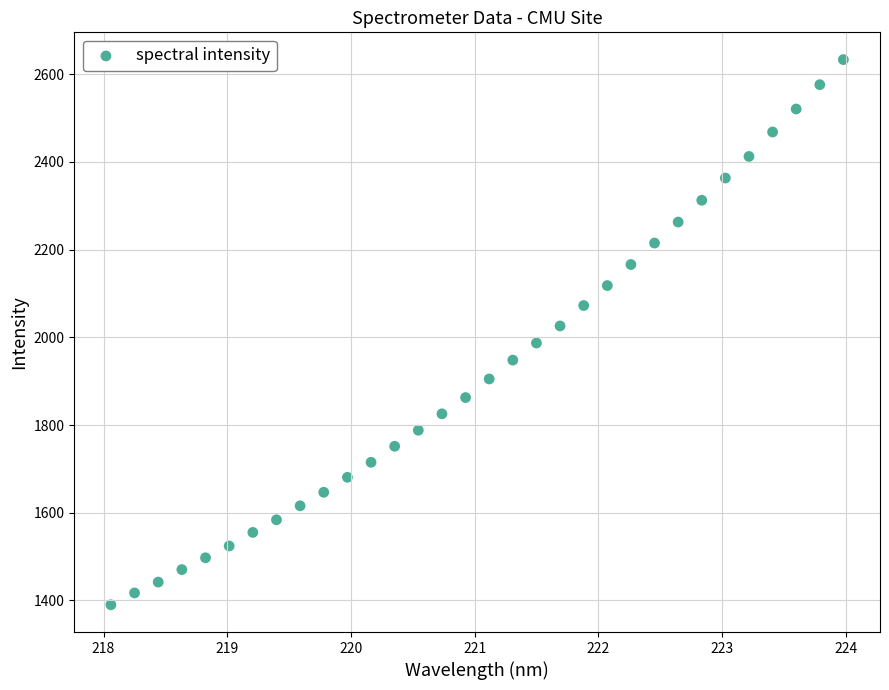

What is the range of X values (max minus min)?

5.9